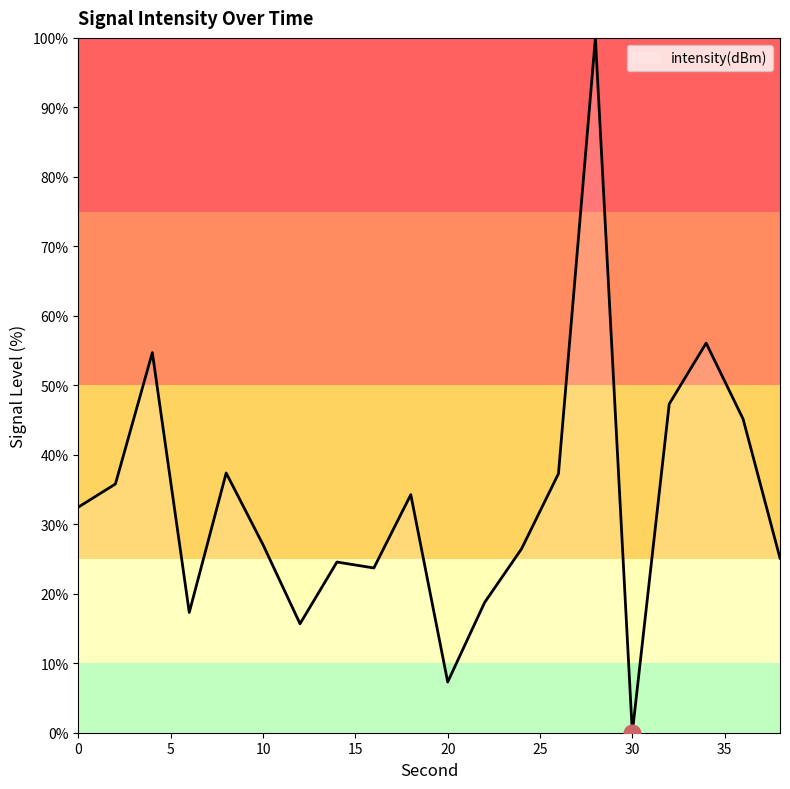

What is the maximum value shown in the chart?

100.0